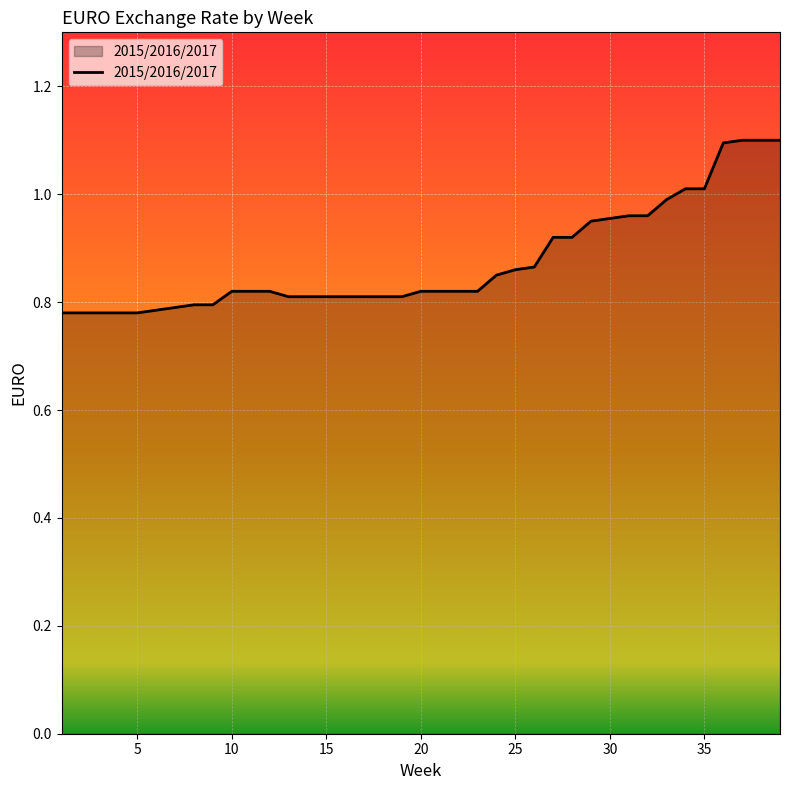

What is the greatest value displayed?

1.1